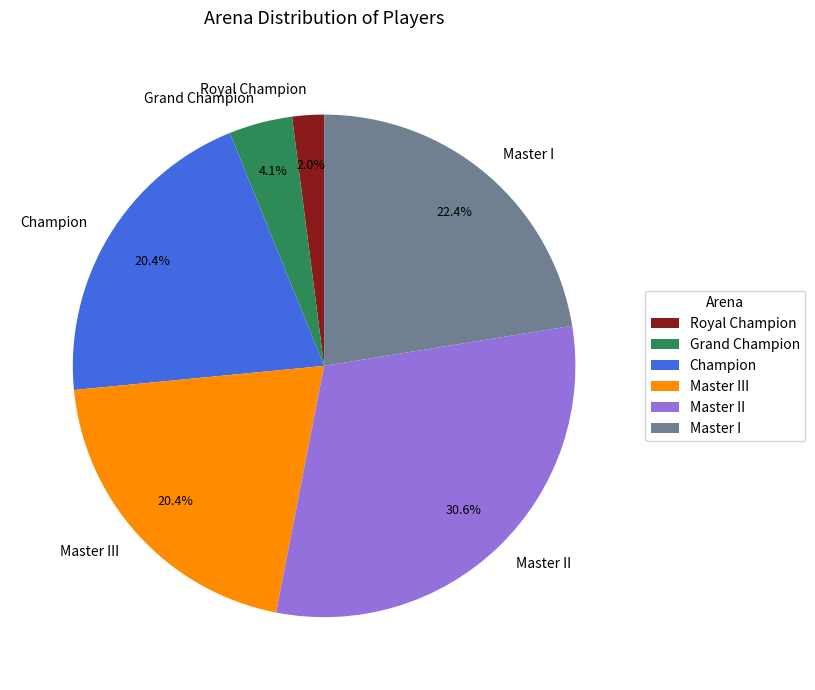

Combined, do Master III and Royal Champion account for over 50%?

No